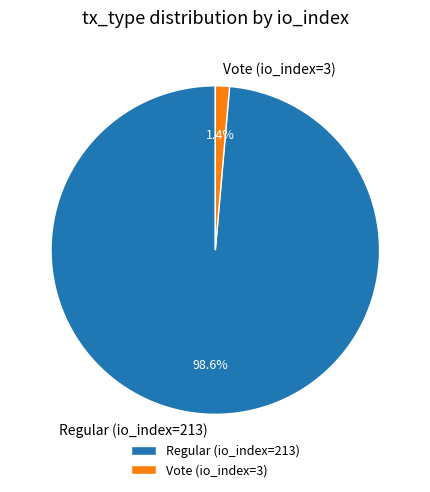

How much of the chart is everything except Regular (io_index=213)?

1.4%